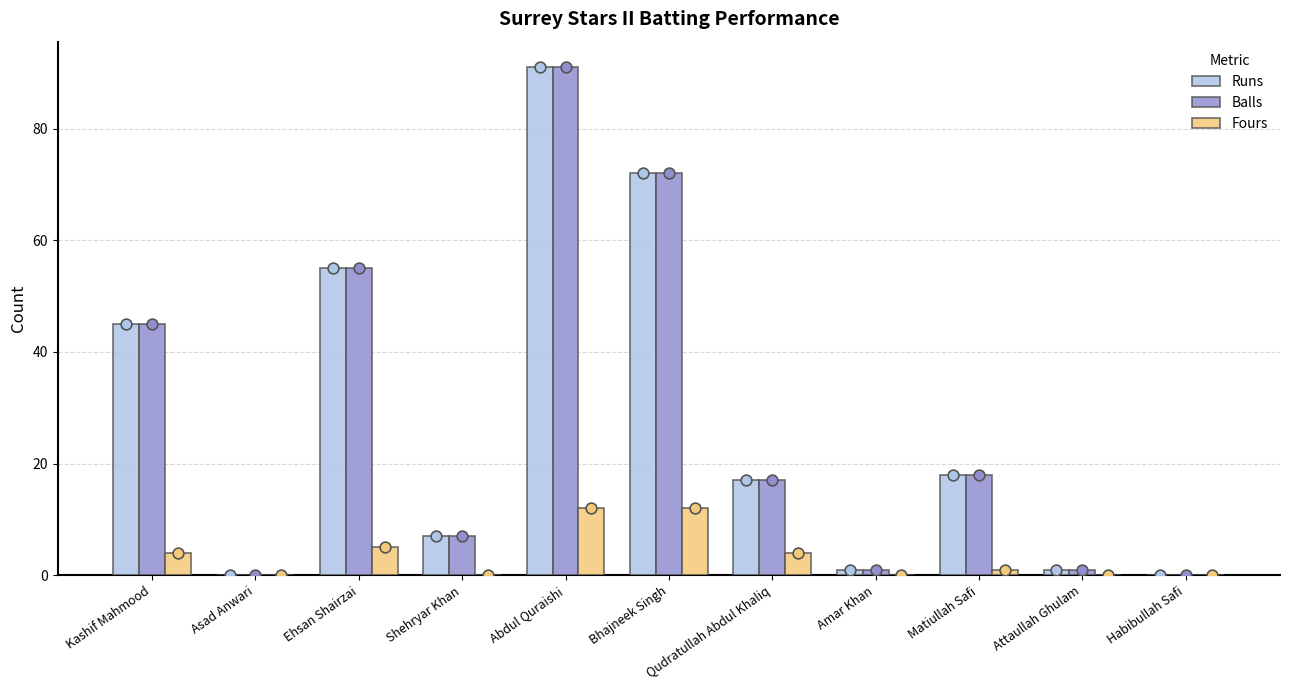

At how many categories does at least one series exceed 32?

4